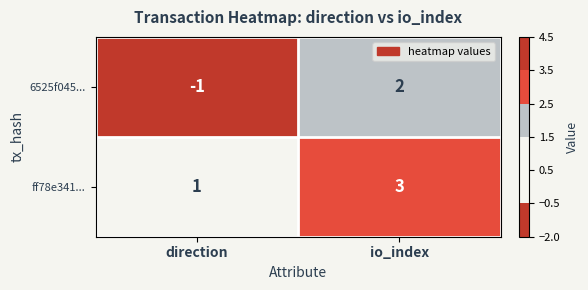

Which category has the lowest value in the ff78e341... series?

direction